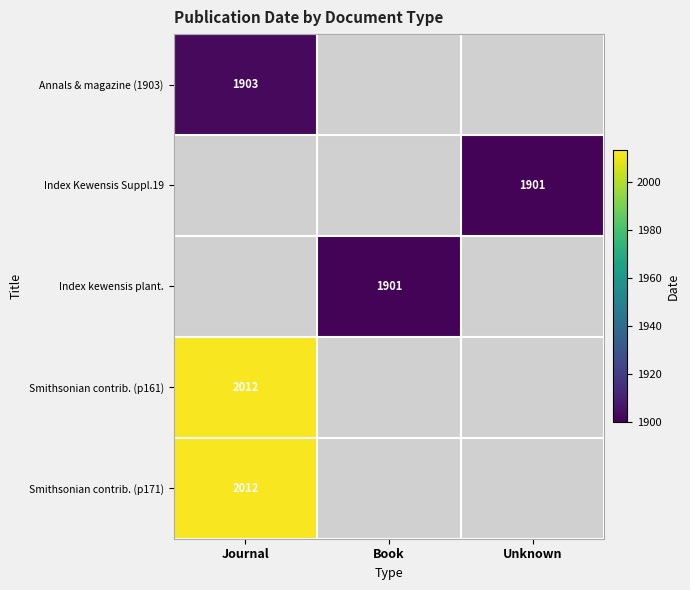

True or false: Index kewensis plant. has a value of 1901 at Book.

True